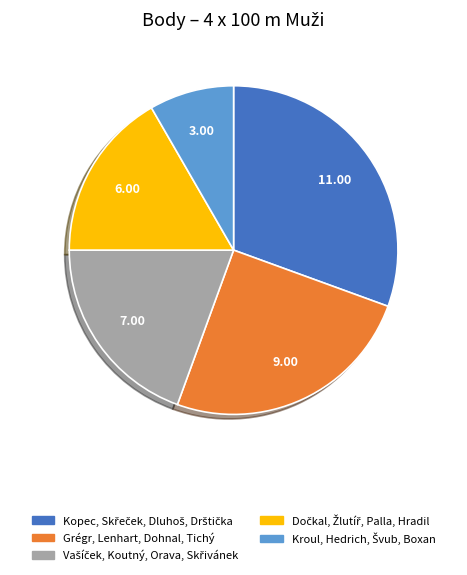

Is there a majority slice in this chart?

No